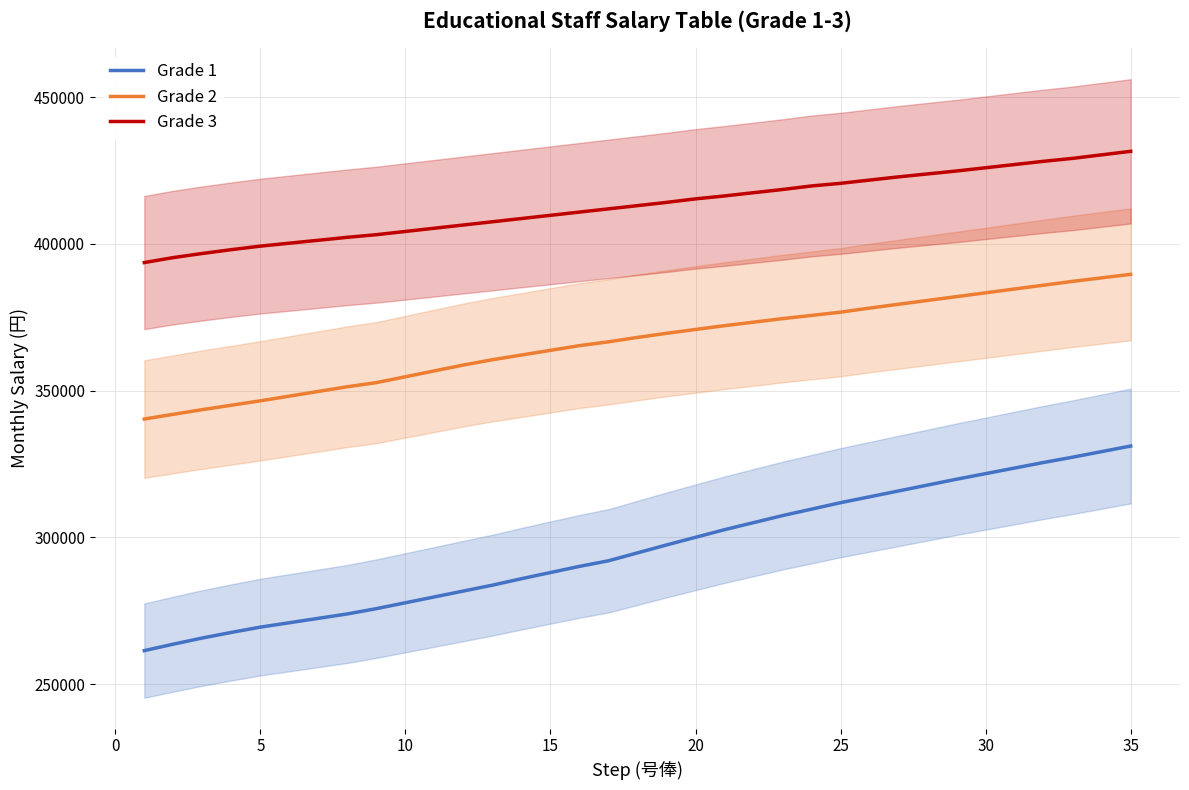

True or false: Grade 2 and Grade 1 cross at least once.

False